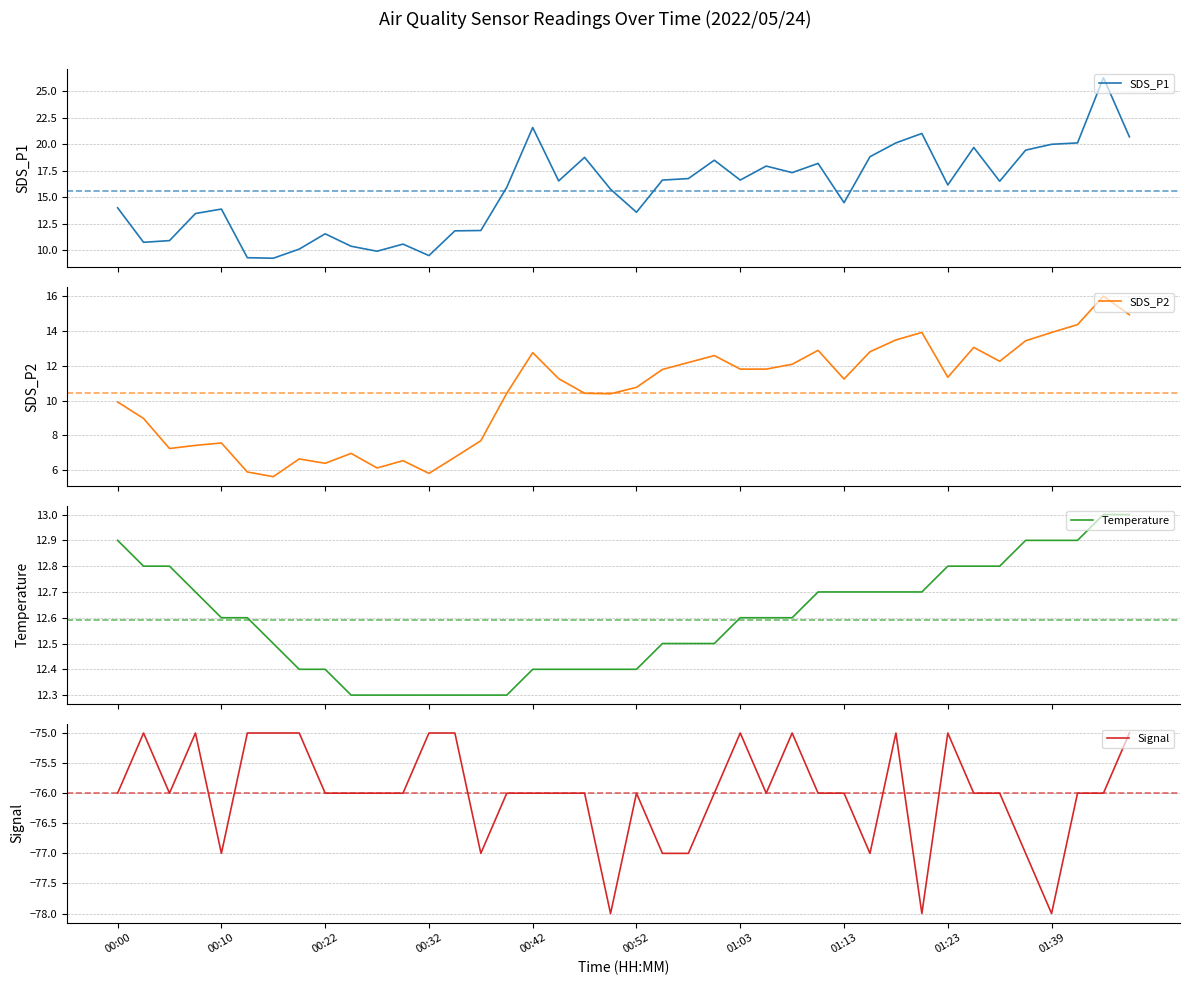

The value of SDS_P1 at 37 is 13.2. True or false?

False